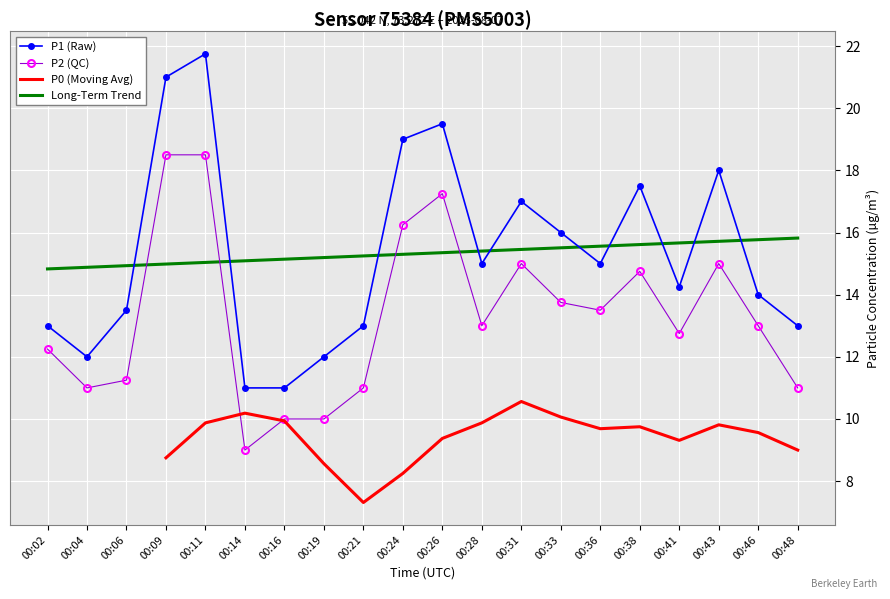

At how many categories does at least one series exceed 14?

11